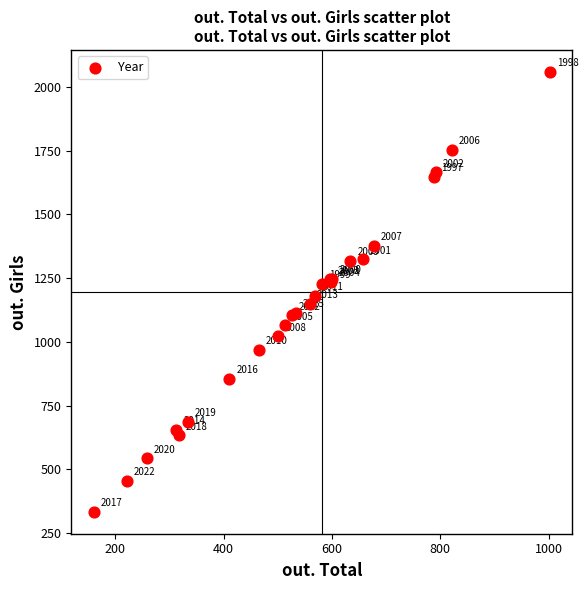

What Y value in the scatter plot is closest to 1196?

1181